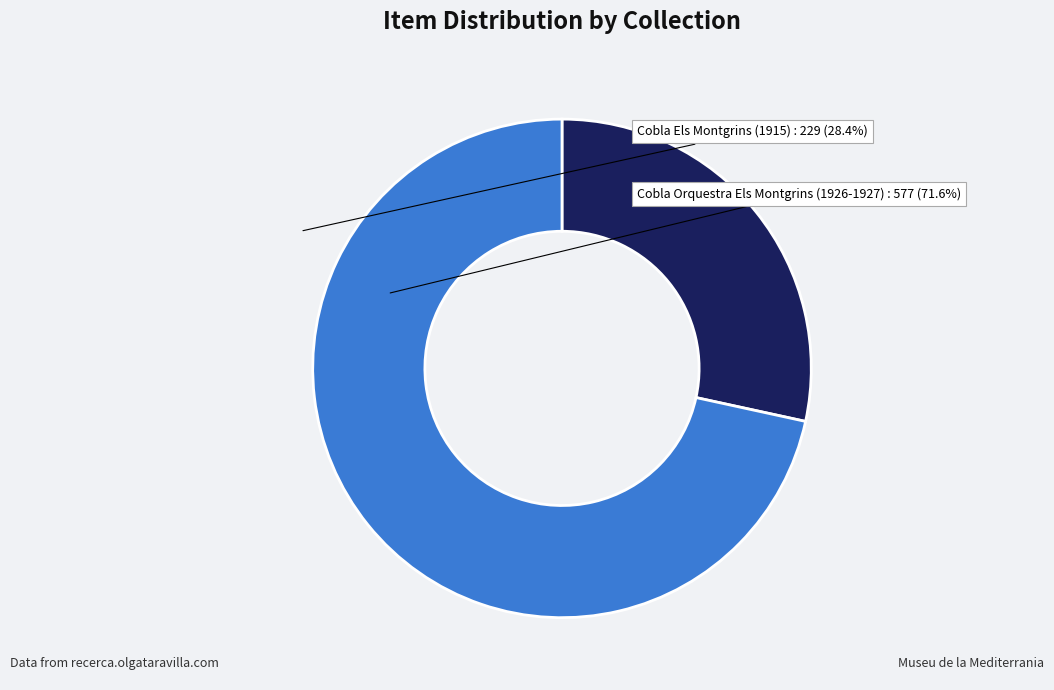

Approximately how many times larger is the value at Cobla Els Montgrins (1915) compared to Cobla Orquestra Els Montgrins (1926-1927)?

0.4